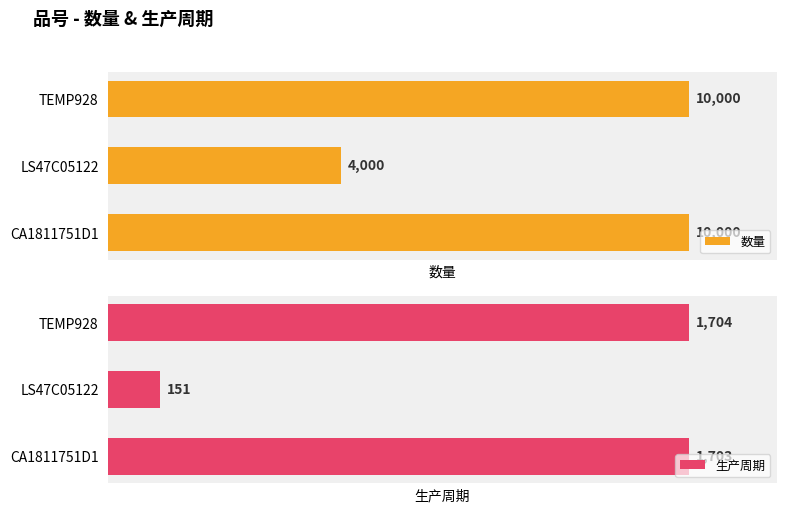

List the labels in order of 生产周期 value, largest first.

TEMP928, CA1811751D1, LS47C05122